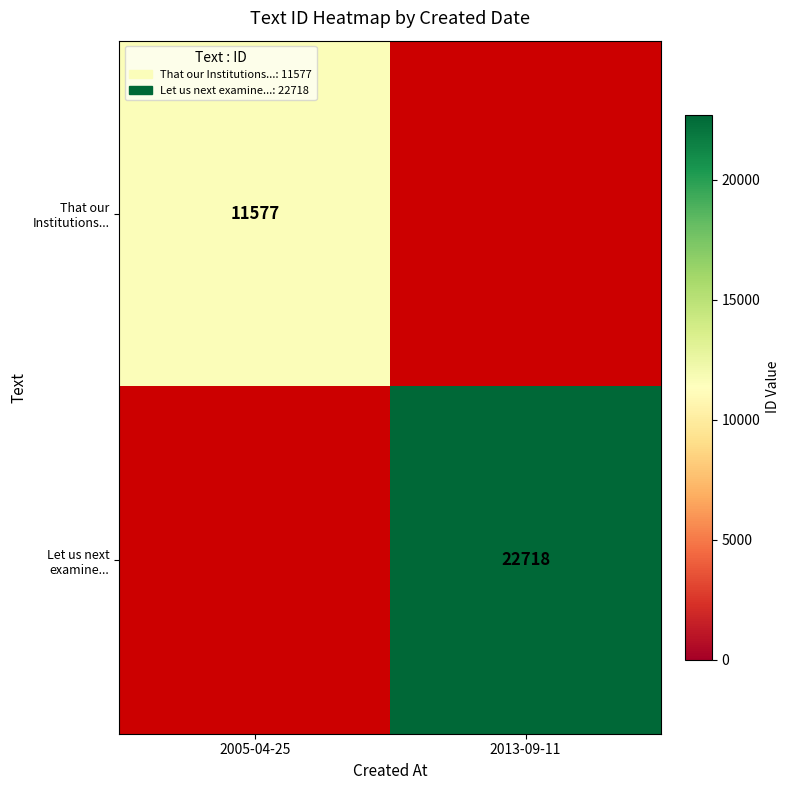

The value of That our Institutions... at 2005-04-25 is 11577. True or false?

True